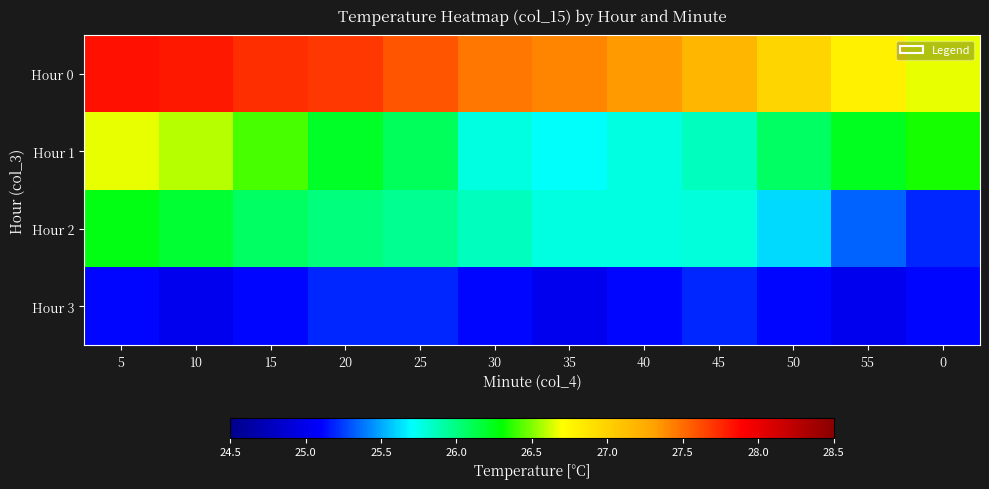

Which series changed the most between 10 and 50?

Hour 0